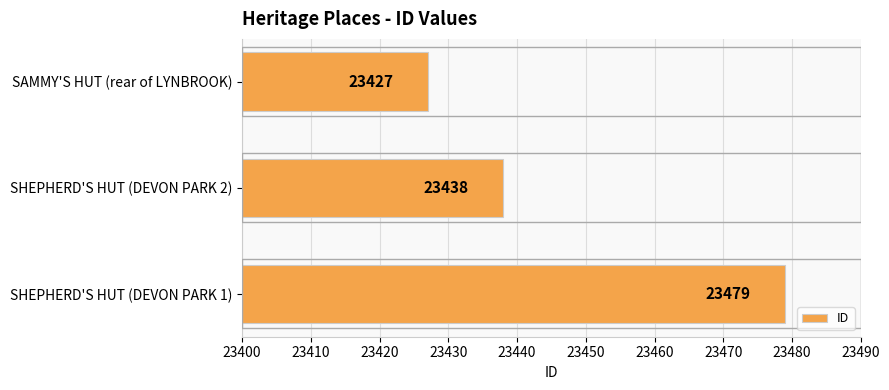

How many values are between 23427 and 23479?

3